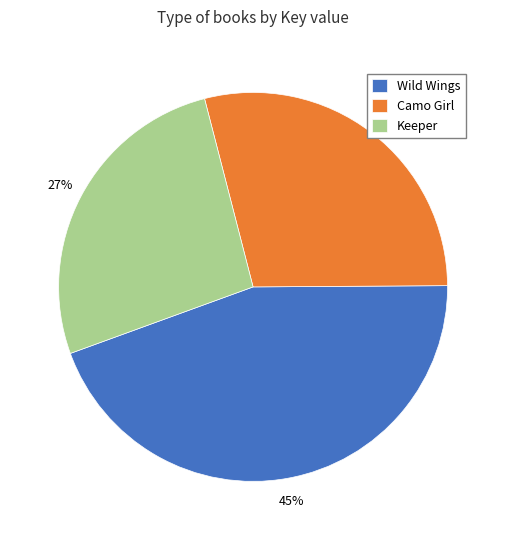

True or false: Keeper accounts for 27% of the total.

True